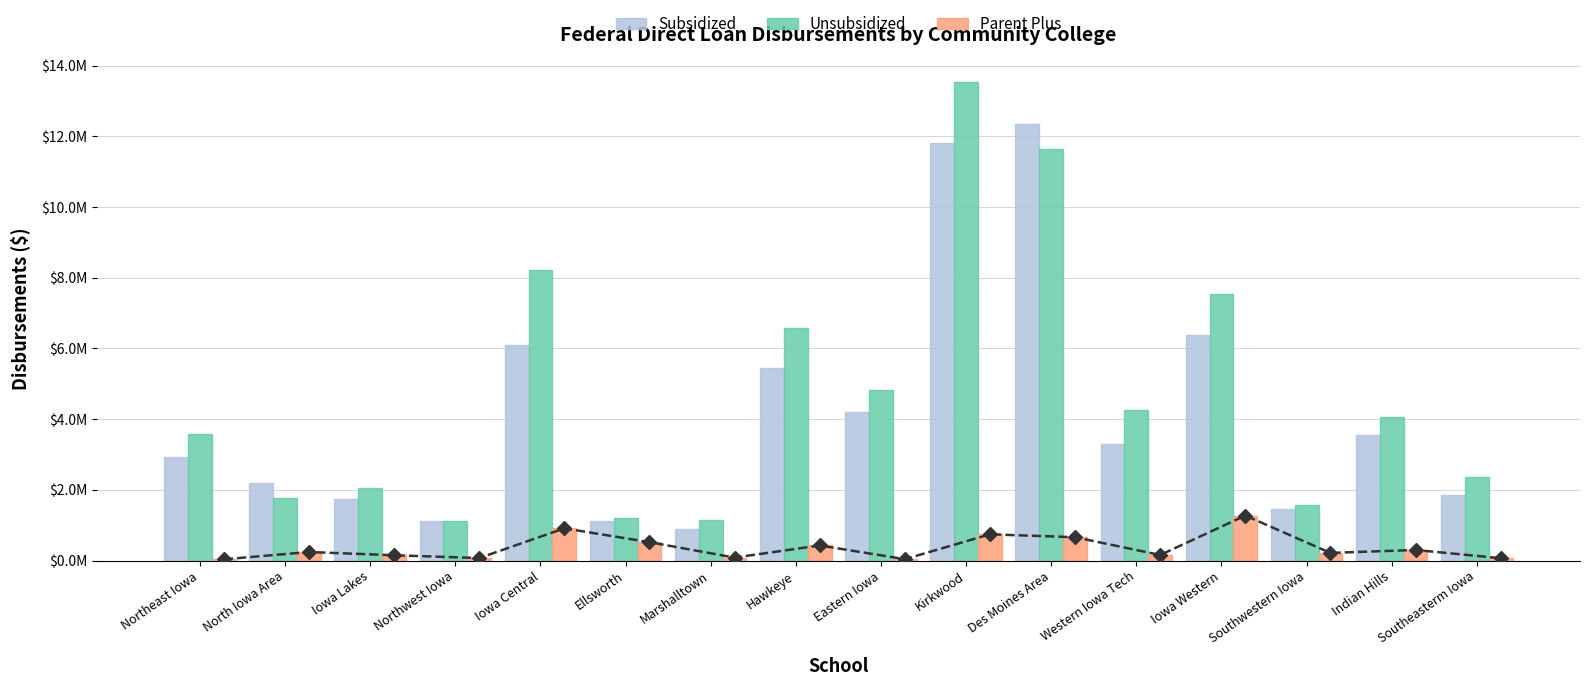

Rank the series at Northeast Iowa from highest to lowest value.

Unsubsidized, Subsidized, Parent Plus